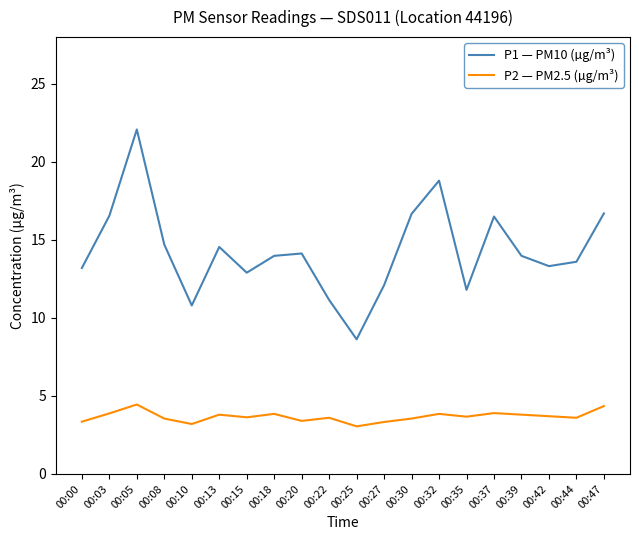

Where is the first local maximum for P2 — PM2.5 (µg/m³)?

00:05